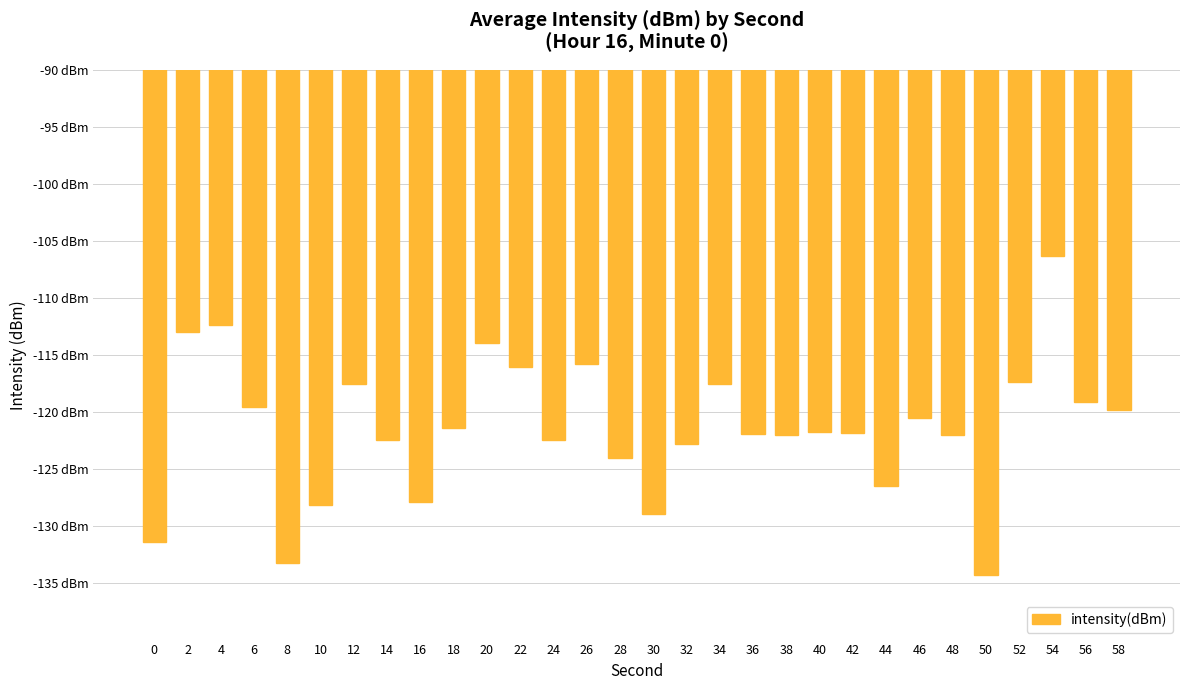

Does the chart contain any negative values?

Yes